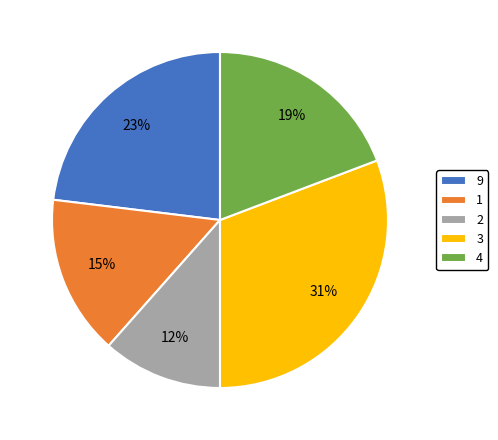

How many slices are in this pie chart?

5